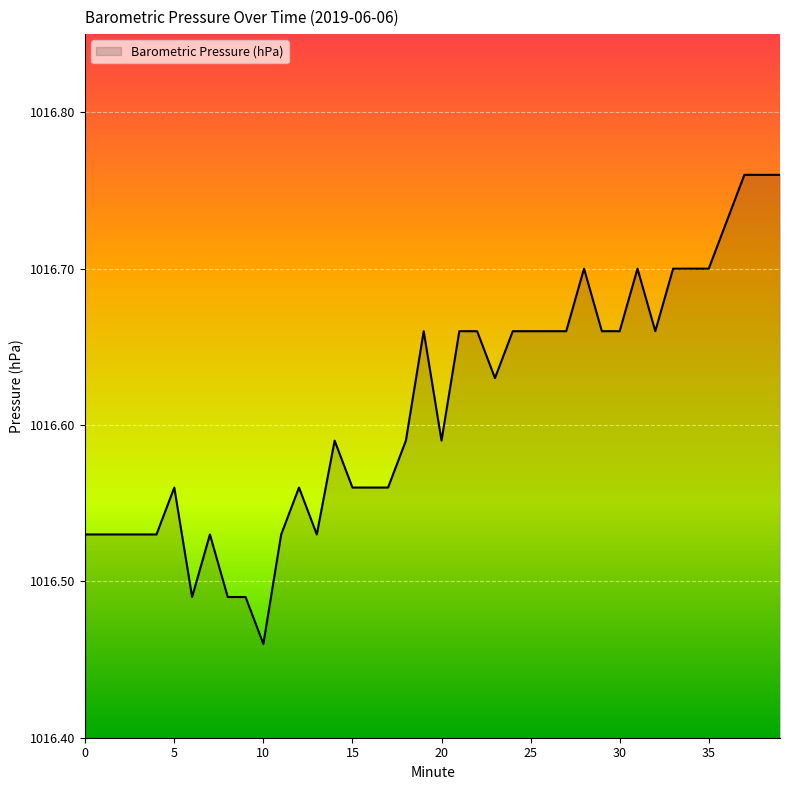

What is the difference between the maximum and minimum values?

0.3